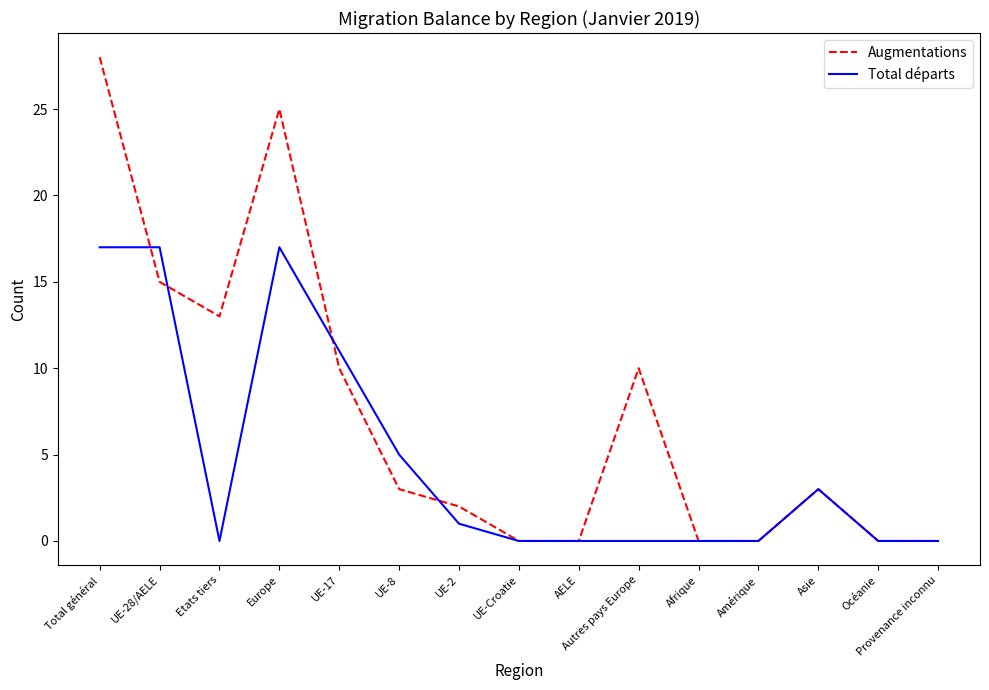

Is it true that Augmentations equals 2 at UE-2?

True